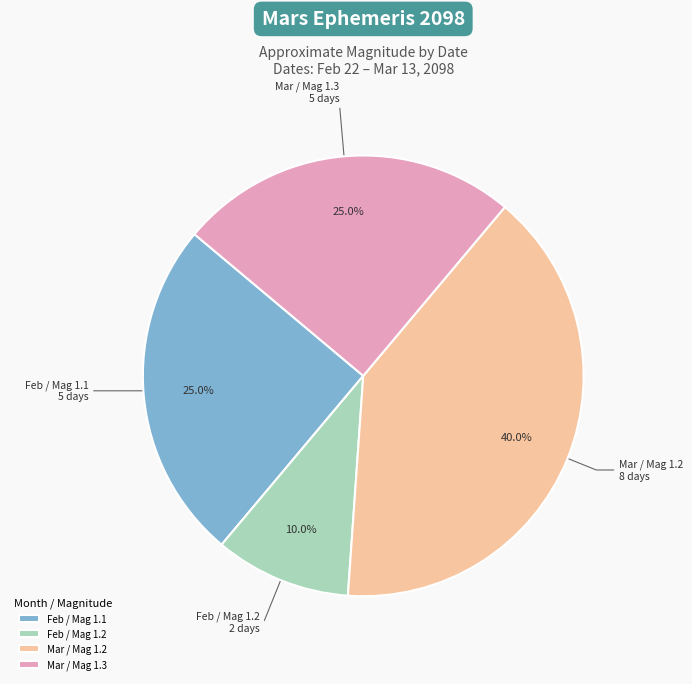

Approximately how many times larger is the value at Feb / Mag 1.1 compared to Mar / Mag 1.2?

0.6